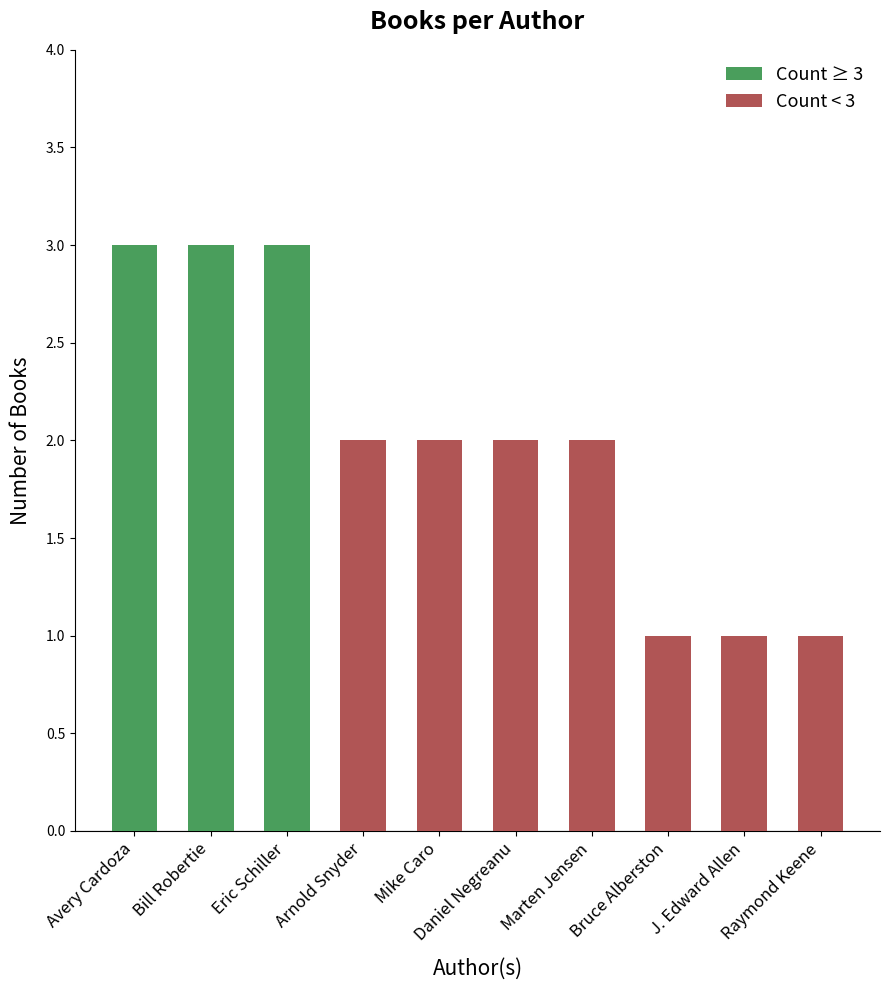

What is the greatest value displayed?

3